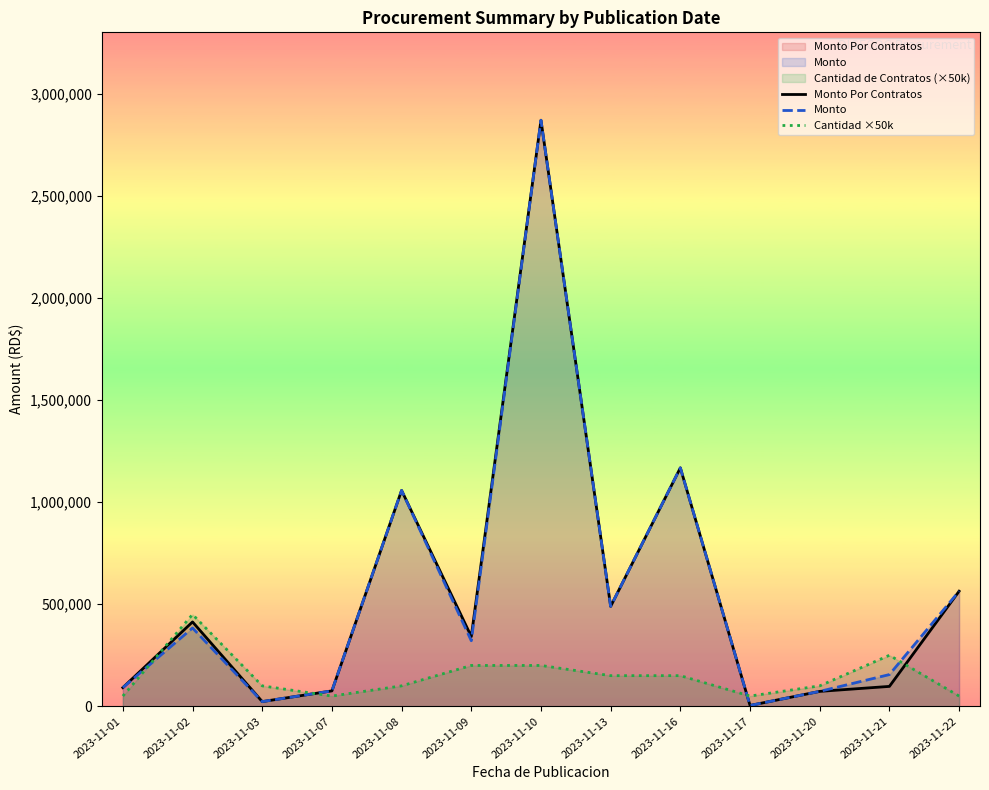

What is the approximate value of Monto Por Contratos at 2023-11-07?

75411.9